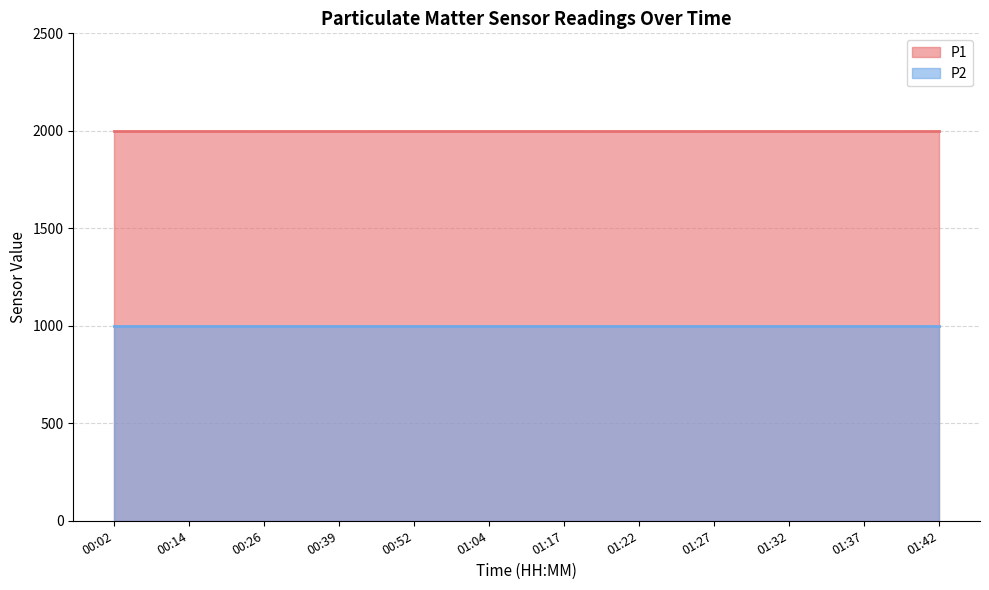

What are all the series names shown in the legend?

P1, P2